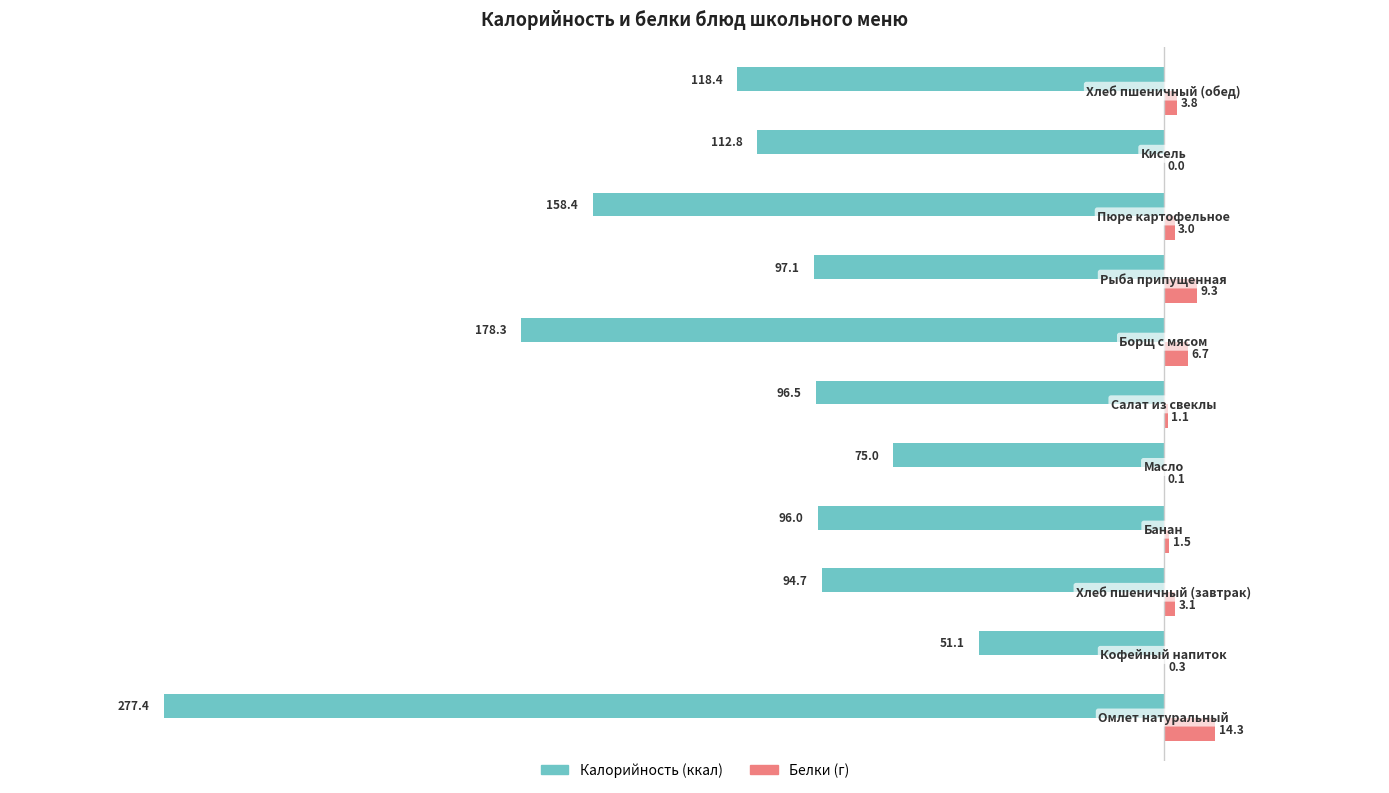

Reading left to right, extract all data points from this chart.

Калорийность: -277.4	-51.1	-94.7	-96.0	-75.0	-96.5	-178.3	-97.1	-158.4	-112.8	-118.4
Белки: 14.3	0.3	3.1	1.5	0.1	1.1	6.7	9.3	3.0	0.0	3.8